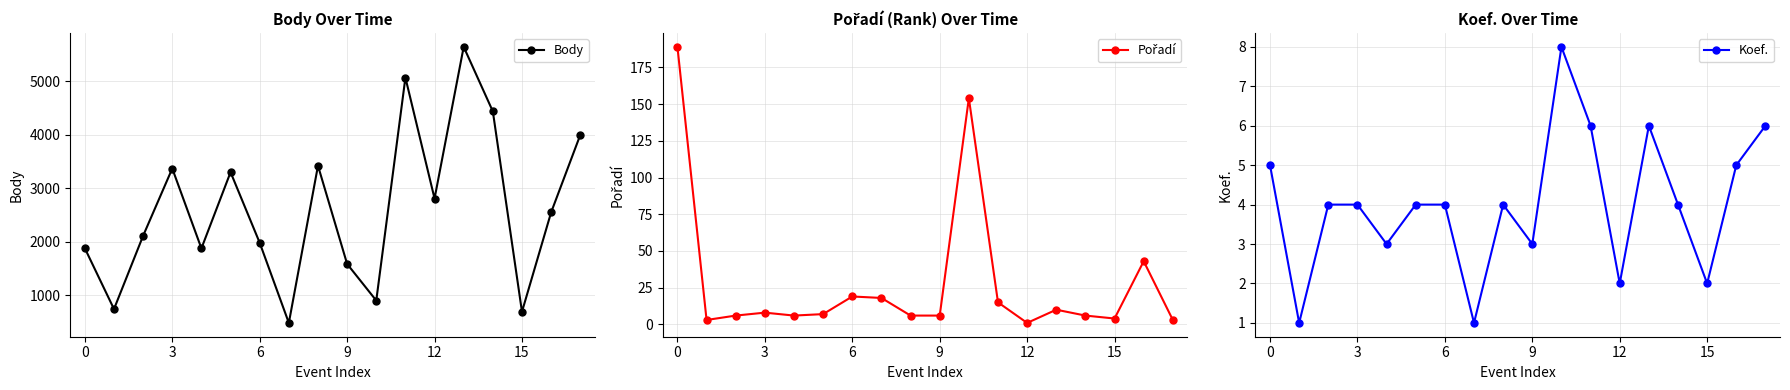

The Koef. series shows 2 at 15. True or false?

True